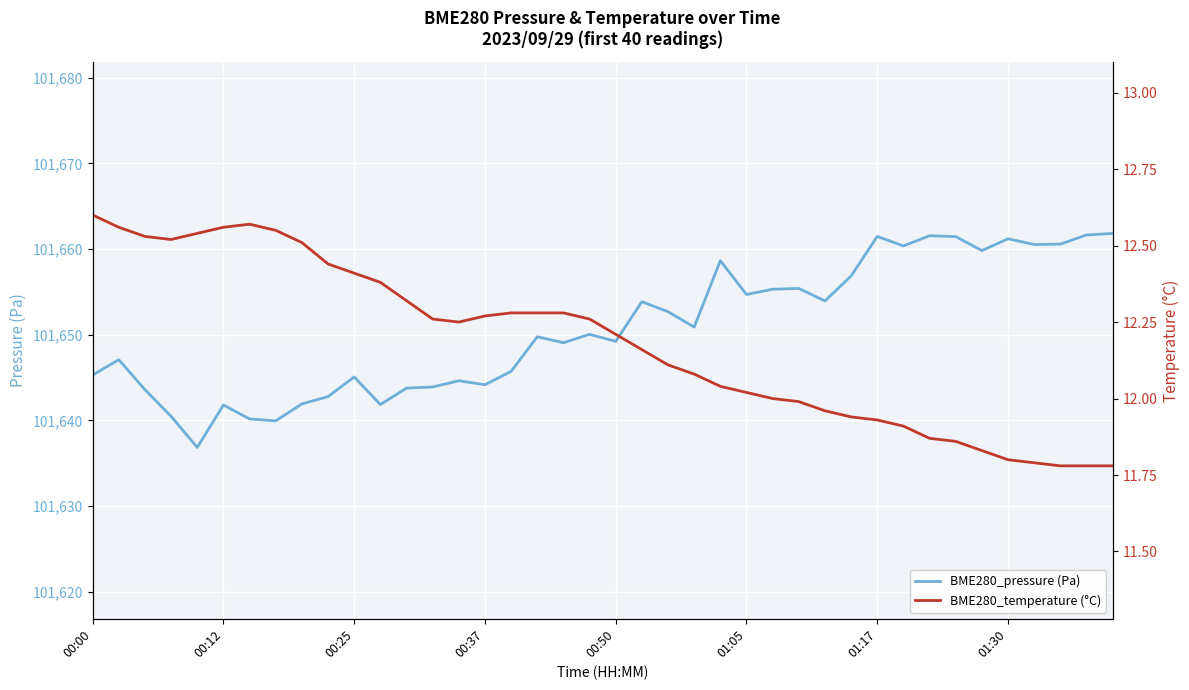

Reading right to left, transcribe all the data shown in this chart.

BME280_pressure (Pa): 101661.8	101661.6	101660.6	101660.5	101661.2	101659.8	101661.5	101661.6	101660.4	101661.5	101656.9	101653.9	101655.4	101655.3	101654.7	101658.6	101650.9	101652.7	101653.9	101649.2	101650.1	101649.1	101649.8	101645.7	101644.2	101644.6	101643.9	101643.8	101641.9	101645.1	101642.8	101641.9	101639.9	101640.2	101641.8	101636.9	101640.5	101643.6	101647.1	101645.3
BME280_temperature (°C): 11.8	11.8	11.8	11.8	11.8	11.8	11.9	11.9	11.9	11.9	11.9	12.0	12.0	12.0	12.0	12.0	12.1	12.1	12.2	12.2	12.3	12.3	12.3	12.3	12.3	12.2	12.3	12.3	12.4	12.4	12.4	12.5	12.6	12.6	12.6	12.5	12.5	12.5	12.6	12.6